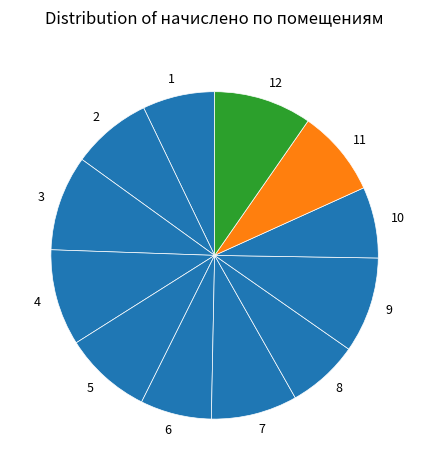

What is the ratio of the value at 12 to the value at 5?

1.1